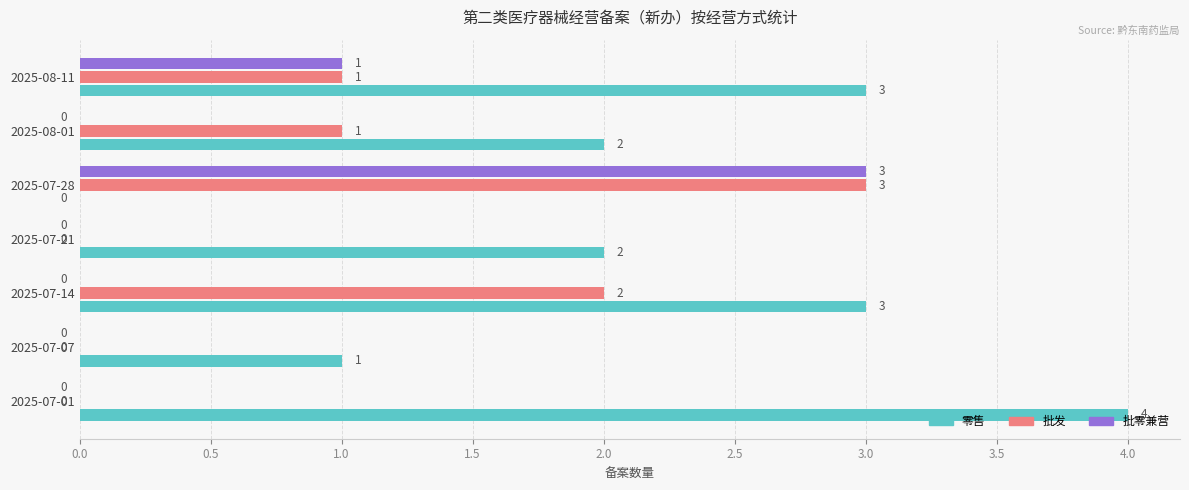

The value of 零售 at 2025-07-07 is 0. True or false?

False